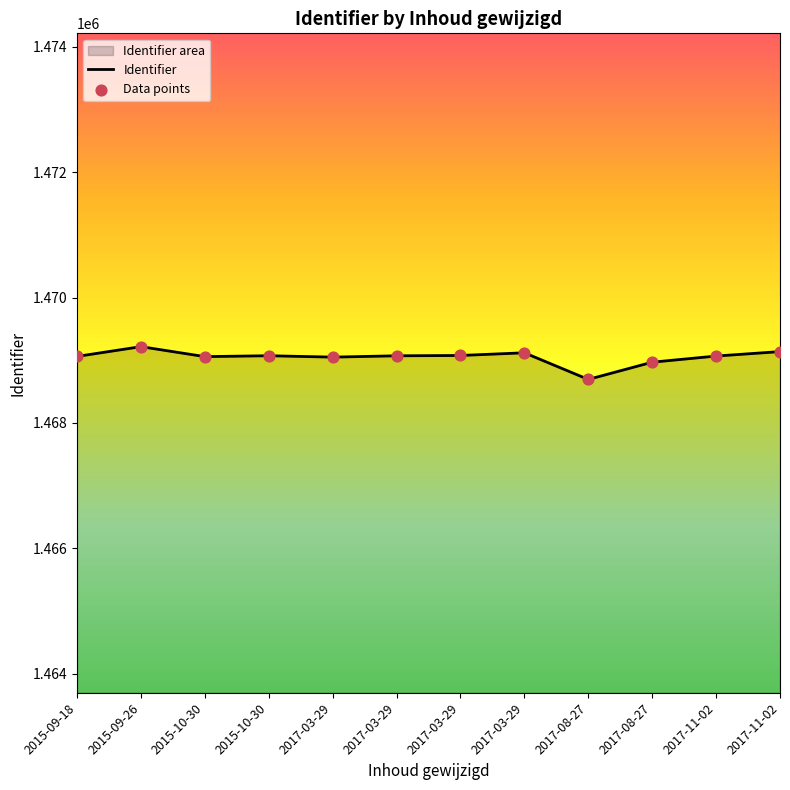

At which category is the sum across all series the highest?

2015-09-26